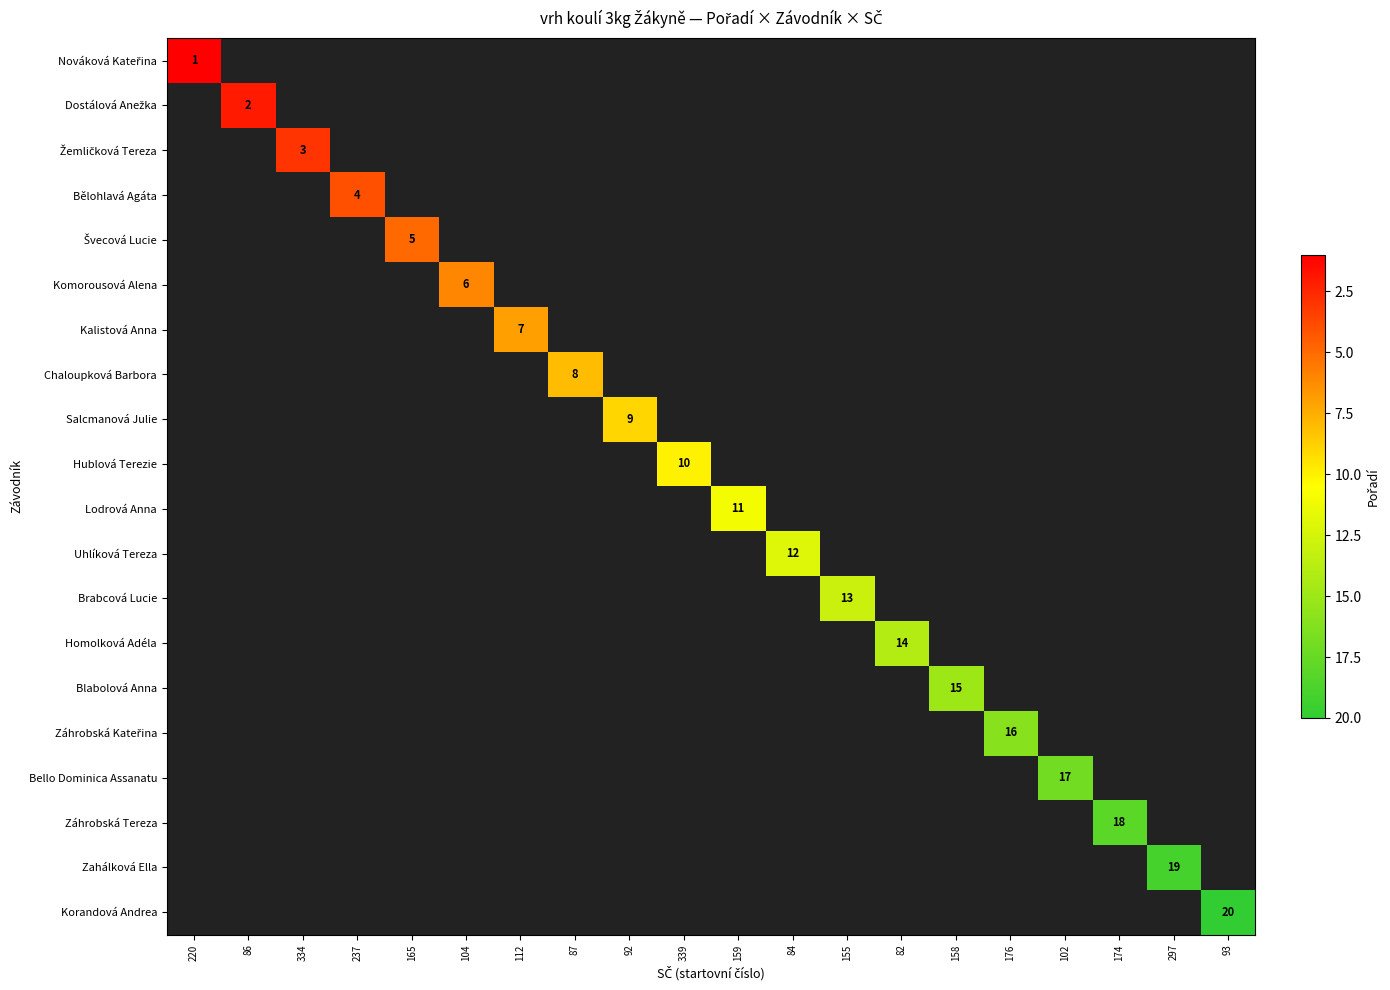

How many distinct data groups are displayed?

20